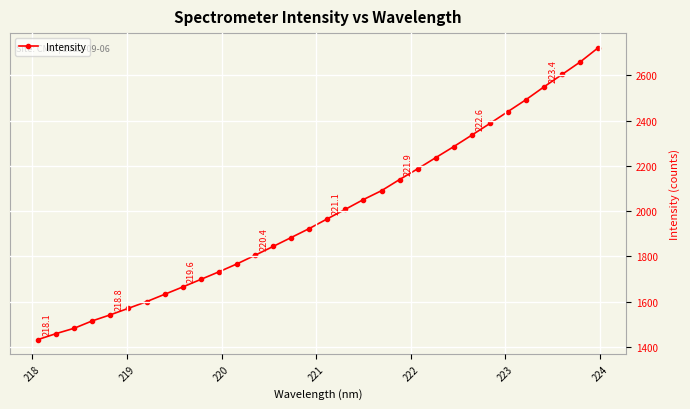

What is the greatest value displayed?

2722.1